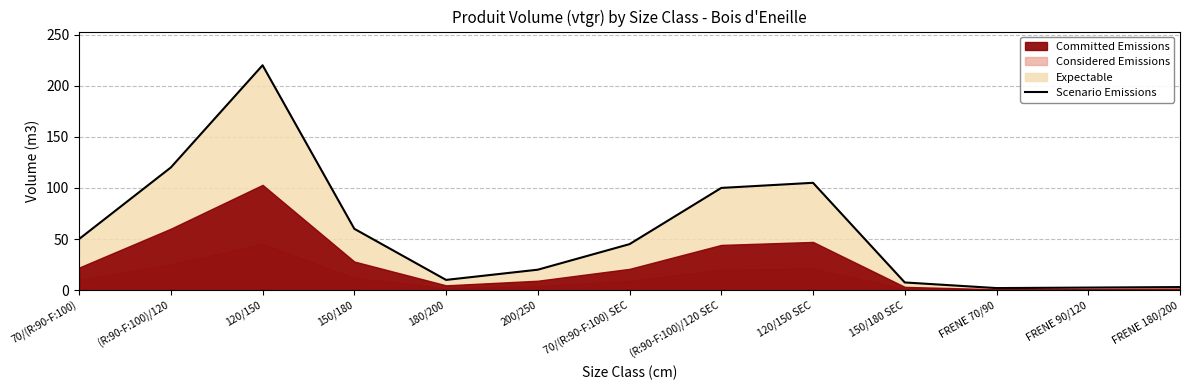

How many points are lower than both their immediate neighbors (excluding endpoints)?

2